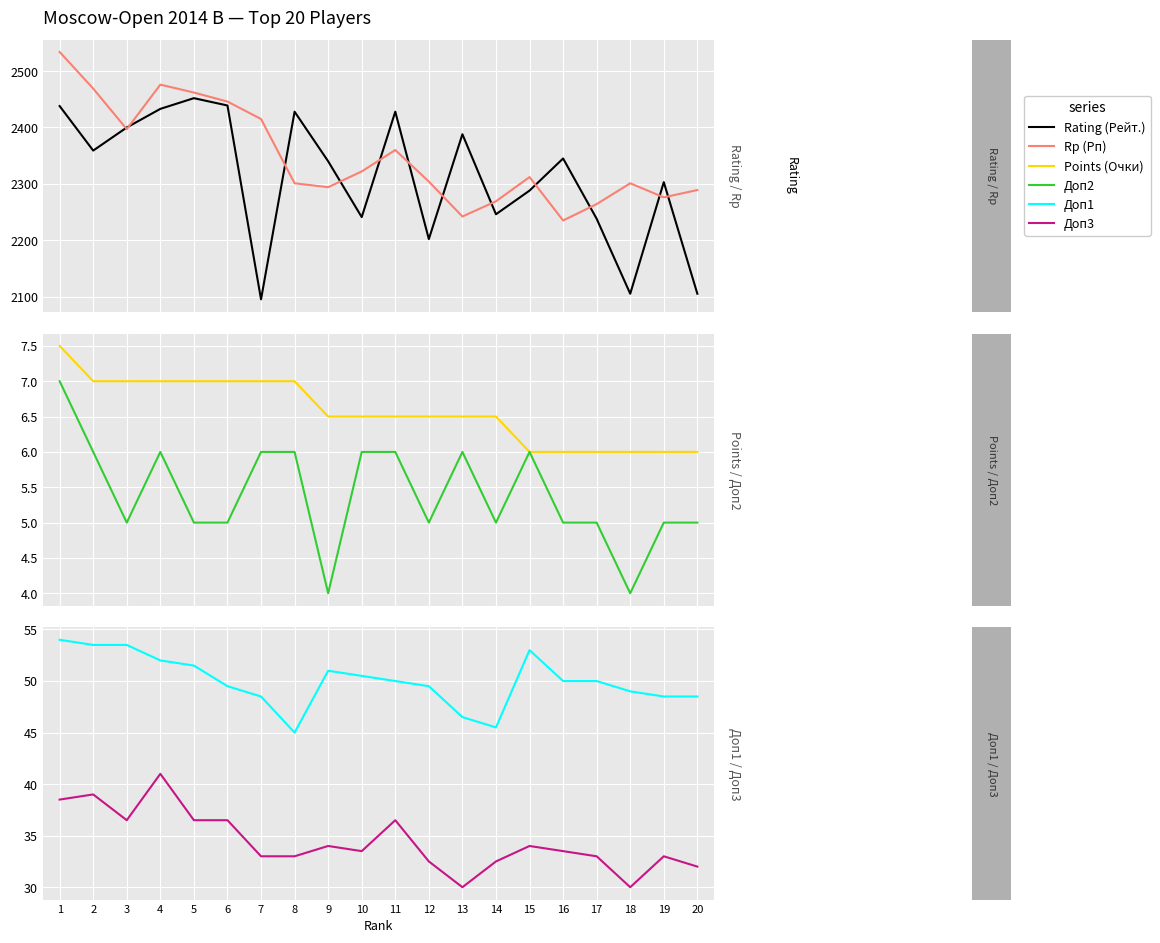

Reading right to left, transcribe all the data shown in this chart.

Rating (Рейт.): 20=2105.0	19=2303.0	18=2105.0	17=2238.0	16=2345.0	15=2288.0	14=2246.0	13=2388.0	12=2202.0	11=2428.0	10=2241.0	9=2340.0	8=2428.0	7=2095.0	6=2439.0	5=2452.0	4=2433.0	3=2400.0	2=2359.0	1=2438.0
Rp (Рп): 20=2289.0	19=2276.0	18=2301.0	17=2264.0	16=2235.0	15=2312.0	14=2269.0	13=2242.0	12=2304.0	11=2360.0	10=2322.0	9=2294.0	8=2301.0	7=2415.0	6=2446.0	5=2462.0	4=2476.0	3=2397.0	2=2469.0	1=2534.0
Points (Очки): 20=6.0	19=6.0	18=6.0	17=6.0	16=6.0	15=6.0	14=6.5	13=6.5	12=6.5	11=6.5	10=6.5	9=6.5	8=7.0	7=7.0	6=7.0	5=7.0	4=7.0	3=7.0	2=7.0	1=7.5
Доп2: 20=5.0	19=5.0	18=4.0	17=5.0	16=5.0	15=6.0	14=5.0	13=6.0	12=5.0	11=6.0	10=6.0	9=4.0	8=6.0	7=6.0	6=5.0	5=5.0	4=6.0	3=5.0	2=6.0	1=7.0
Доп1: 20=48.5	19=48.5	18=49.0	17=50.0	16=50.0	15=53.0	14=45.5	13=46.5	12=49.5	11=50.0	10=50.5	9=51.0	8=45.0	7=48.5	6=49.5	5=51.5	4=52.0	3=53.5	2=53.5	1=54.0
Доп3: 20=32.0	19=33.0	18=30.0	17=33.0	16=33.5	15=34.0	14=32.5	13=30.0	12=32.5	11=36.5	10=33.5	9=34.0	8=33.0	7=33.0	6=36.5	5=36.5	4=41.0	3=36.5	2=39.0	1=38.5